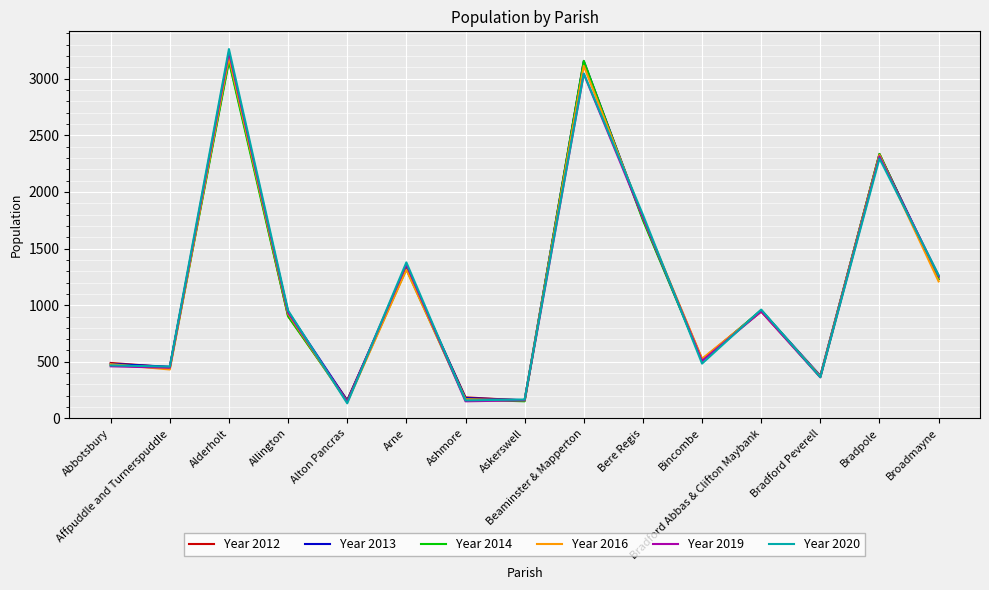

What is the approximate value of Year 2019 at Arne, to the nearest 50?

1350